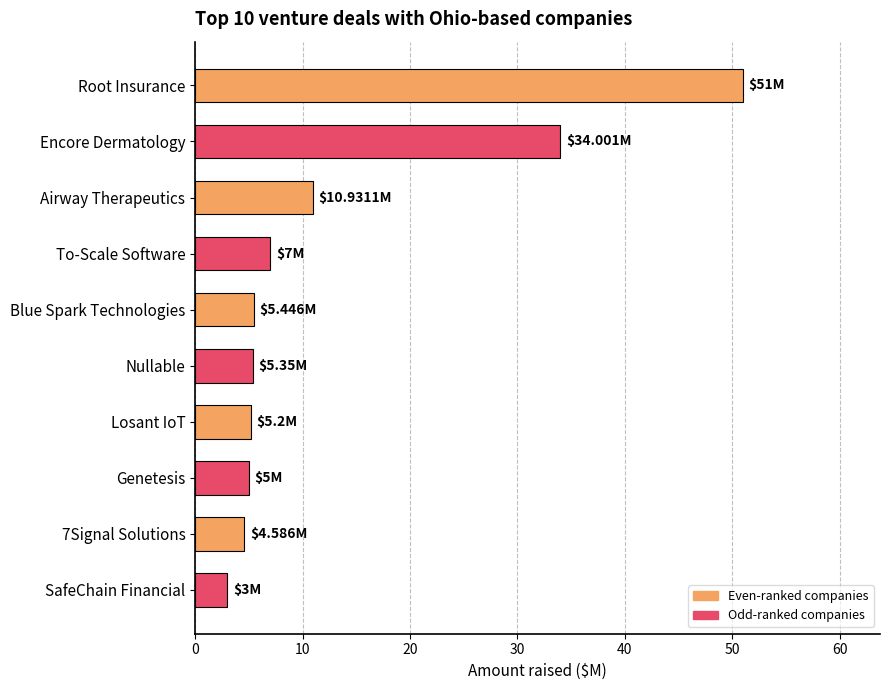

Between Root Insurance and Encore Dermatology, which is larger?

Root Insurance